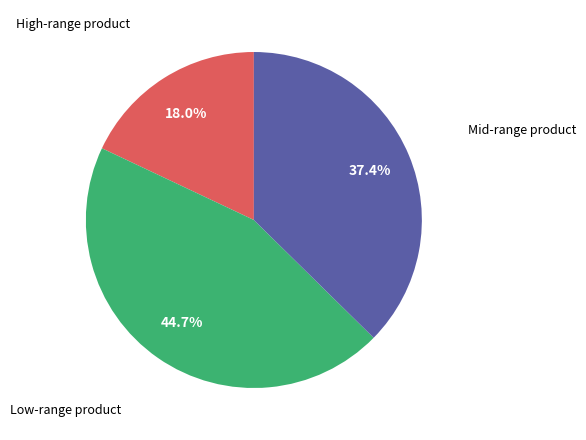

Is there any slice that represents more than half of the pie?

No